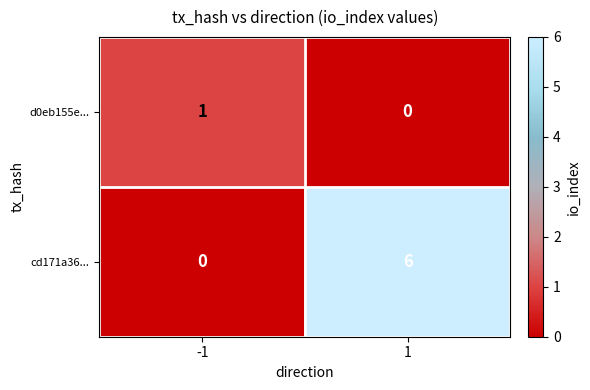

Reading left to right, transcribe all the data shown in this chart.

d0eb155e...: -1=1	1=0
cd171a36...: -1=0	1=6